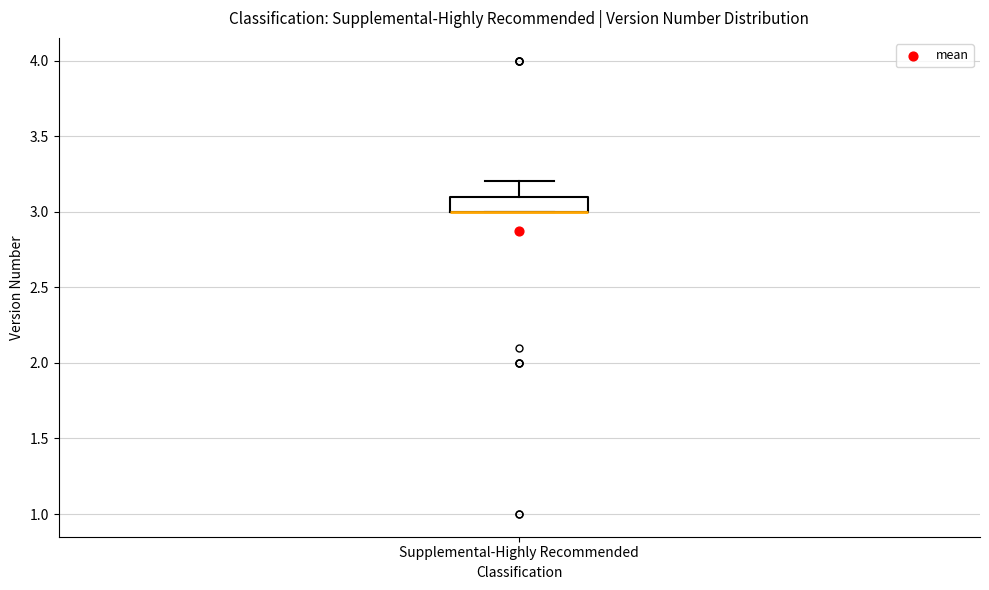

Transcribe this box plot: give where the median line is, the range the box spans, and where the two whiskers end, as read against the y-axis. The values are not printed on the chart, so give them approximately, as read against the axis.

median 3.0 (drawn on the box's lower edge), box 3.0 to 3.1, whiskers 3.0 to 3.2